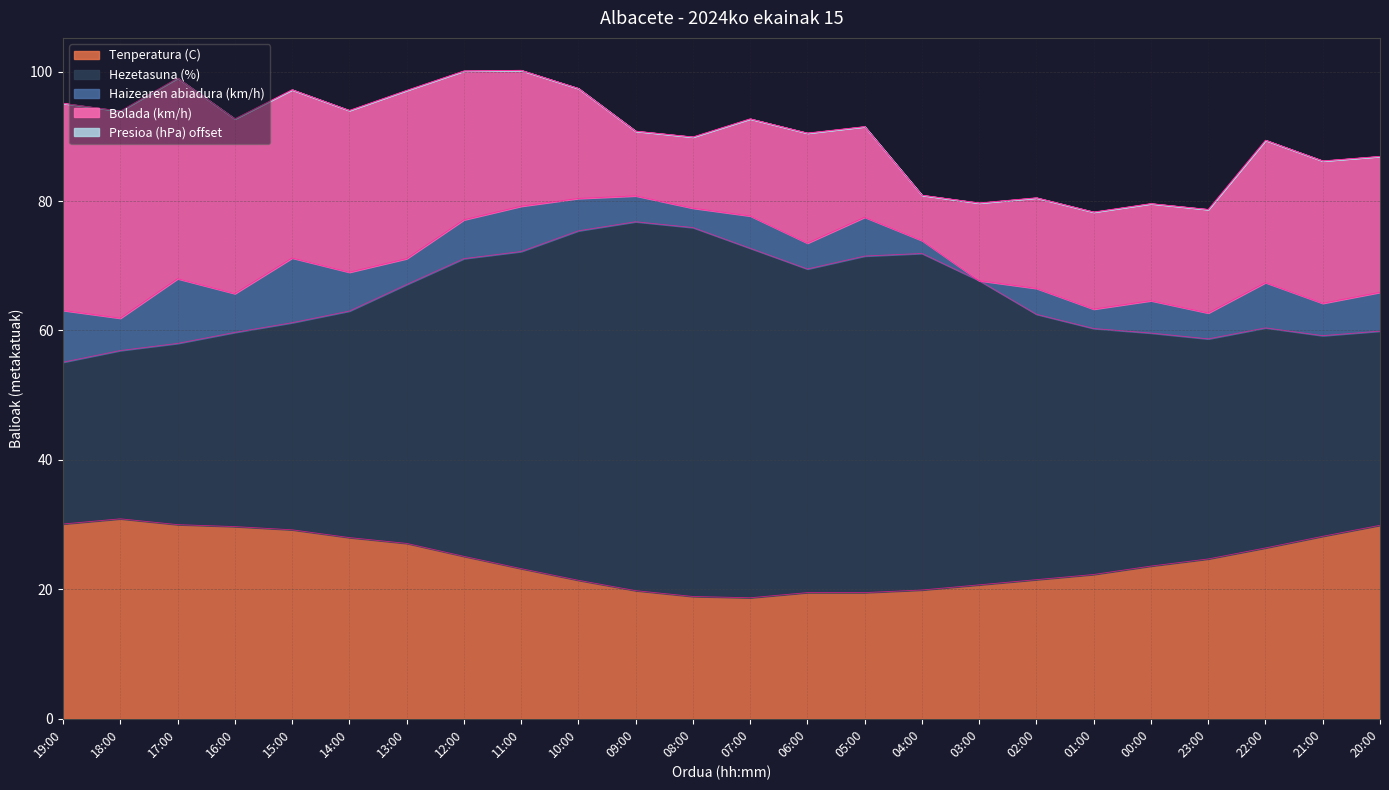

What is the total value across all series at 08:00?

89.9